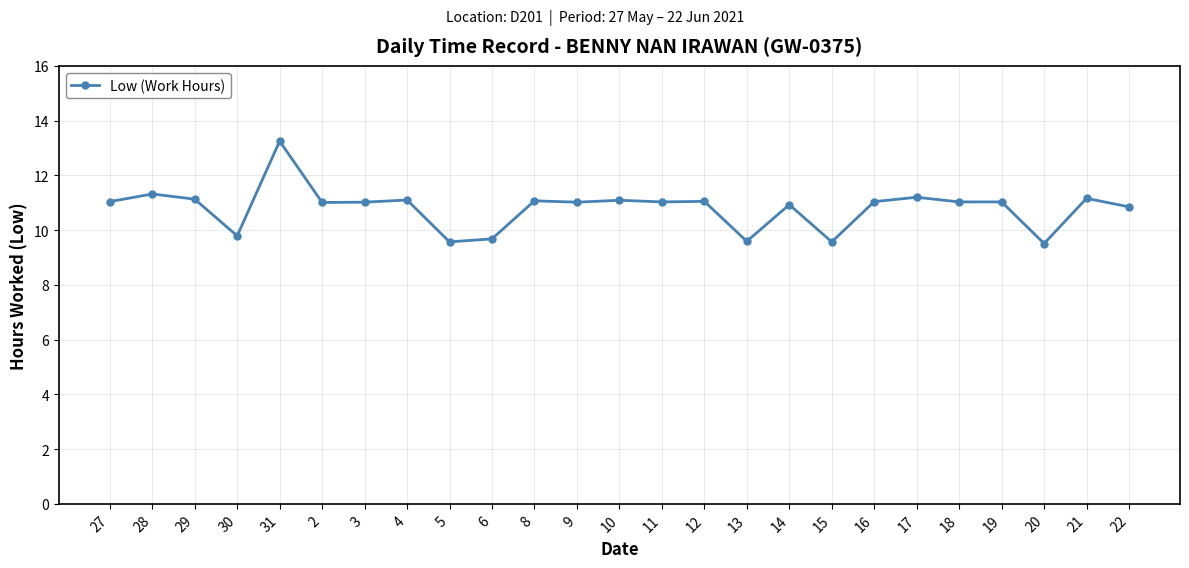

Which category has the highest value across all series?

31